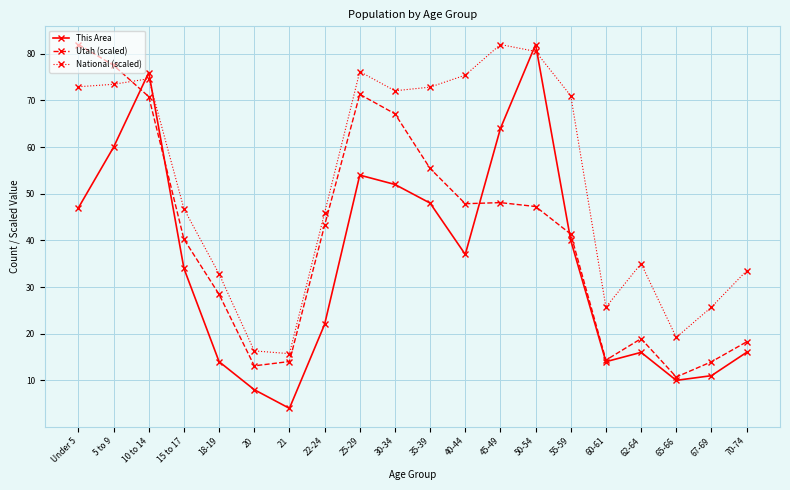

Where is This Area nearest to the value 43?

55-59